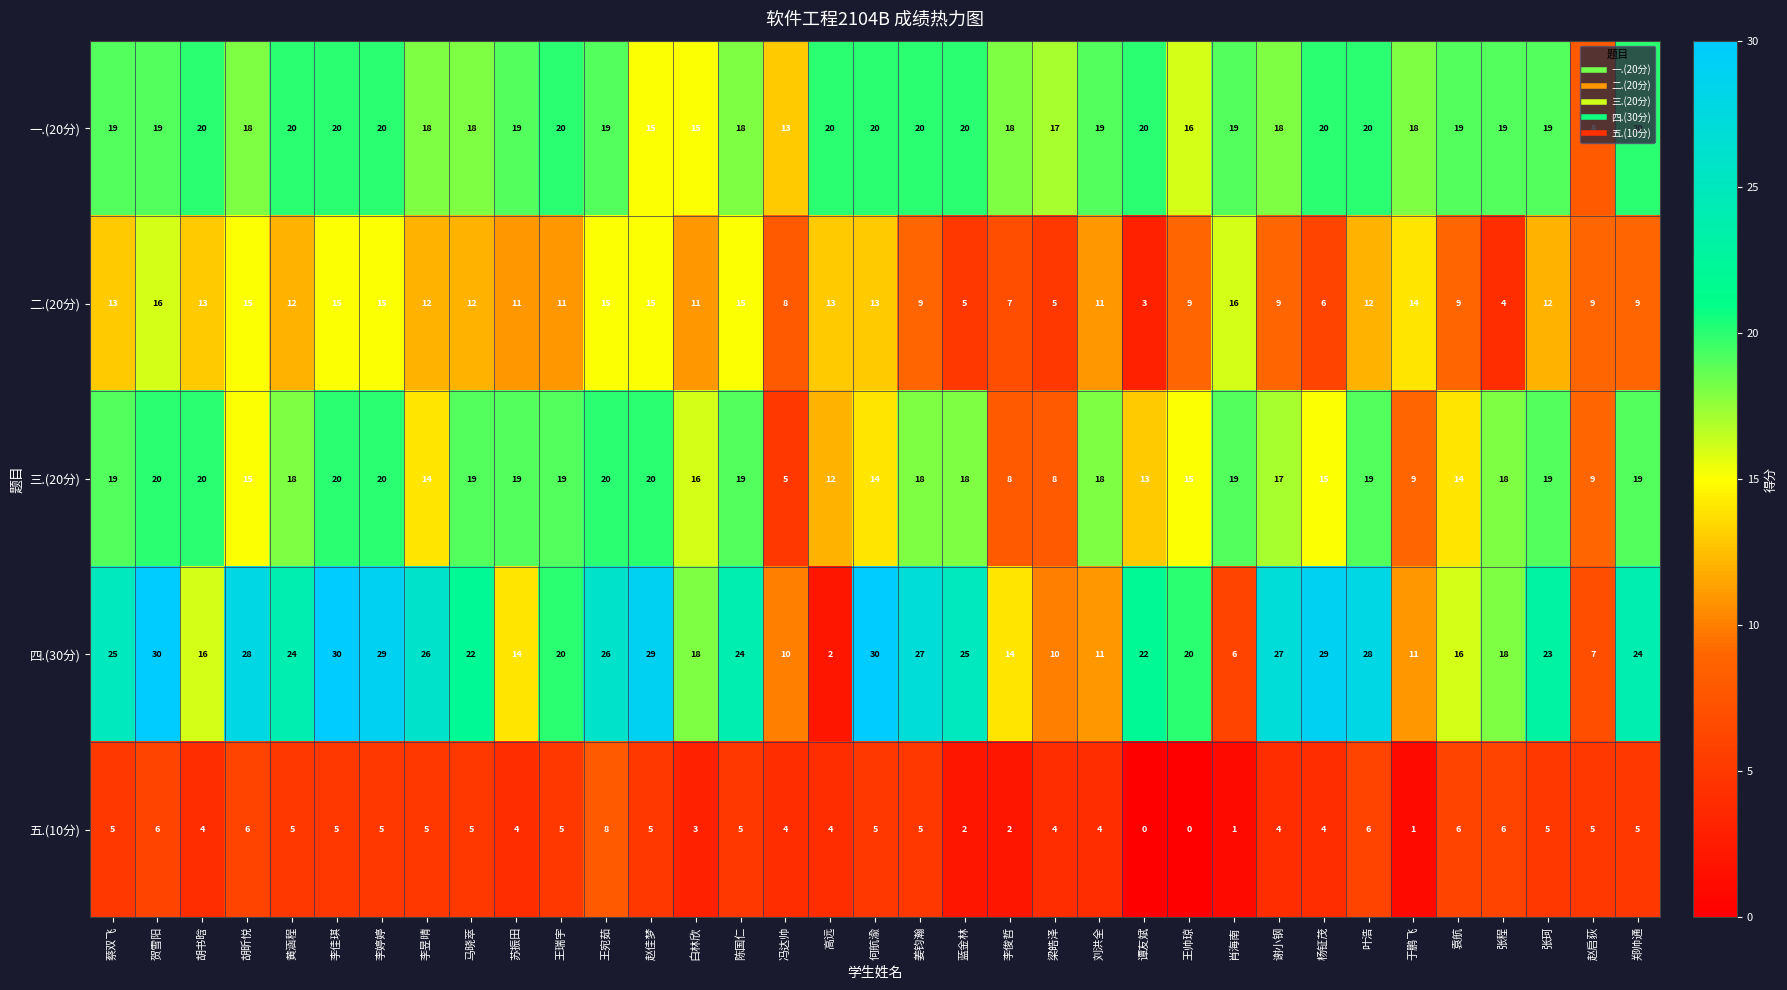

Which series has the largest total across all categories?

四.(30分)